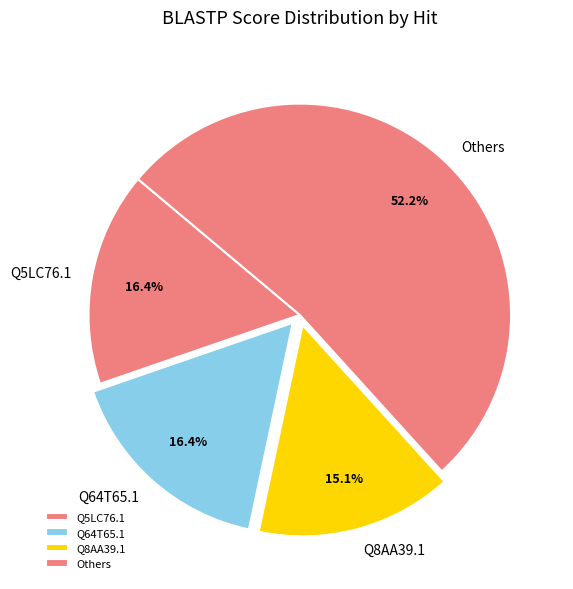

Between Q5LC76.1 and Others, which is larger?

Others